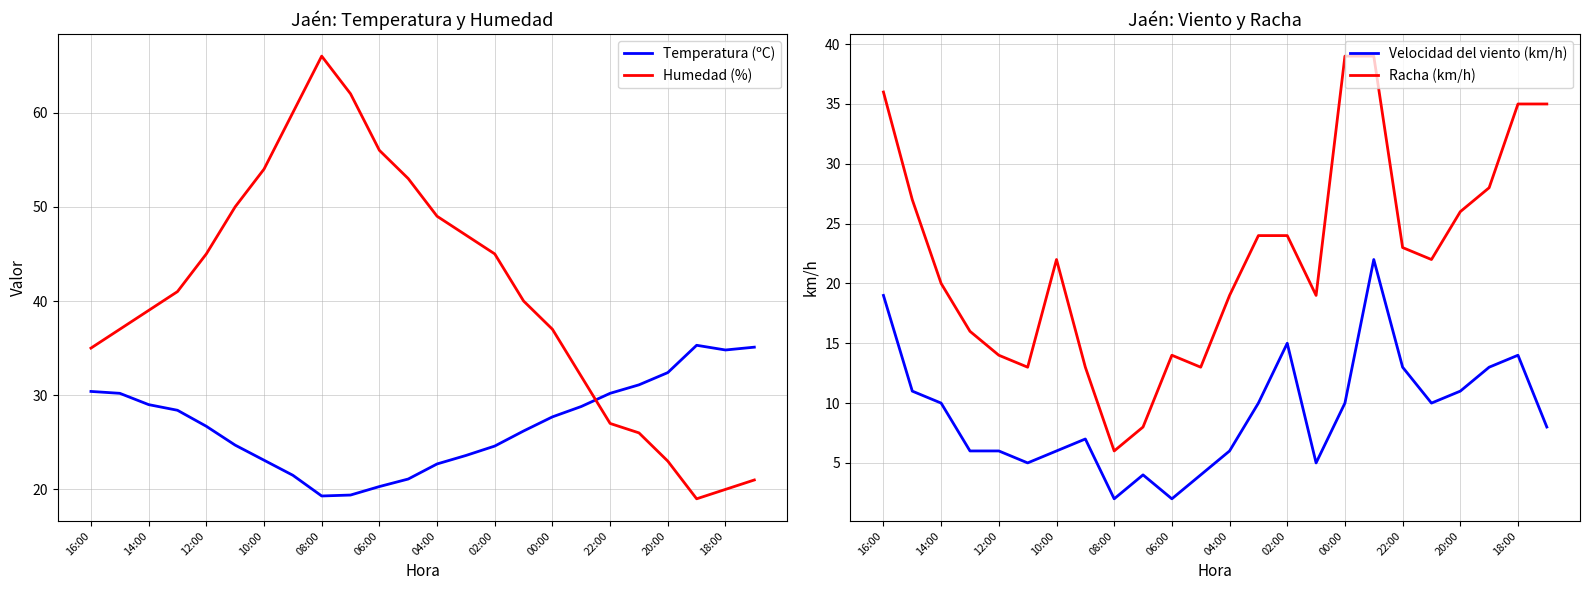

The Temperatura (ºC) series shows 27.7 at 00:00. True or false?

True